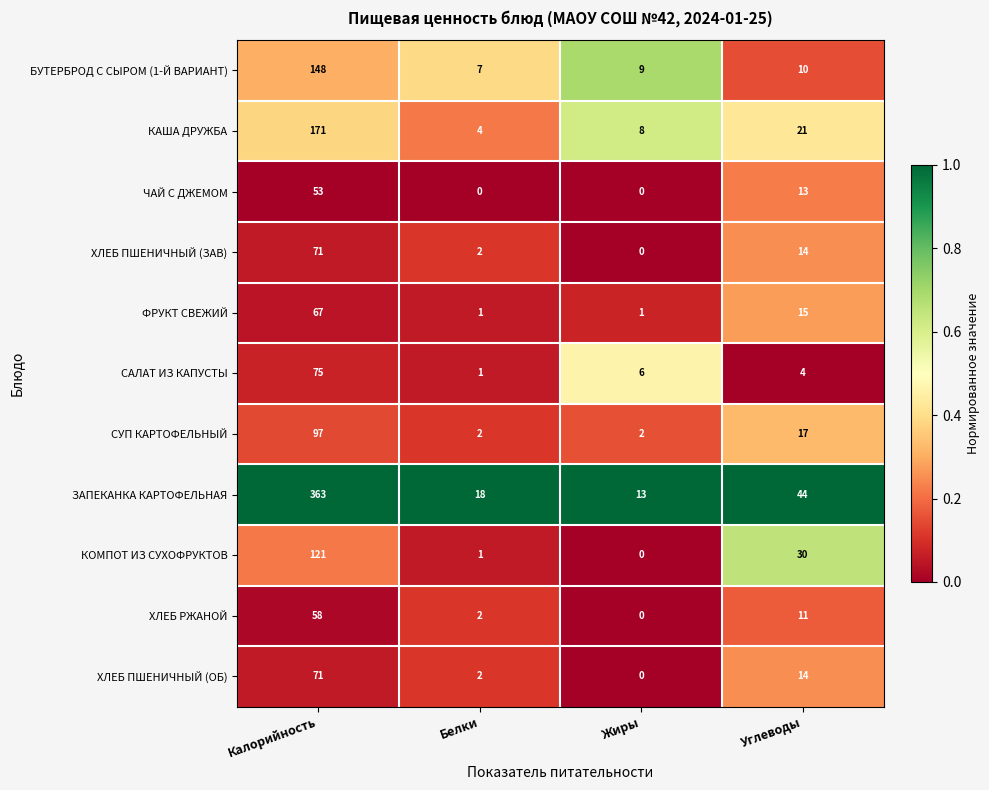

Is it true that ЧАЙ С ДЖЕМОМ equals 36 at Калорийность?

False